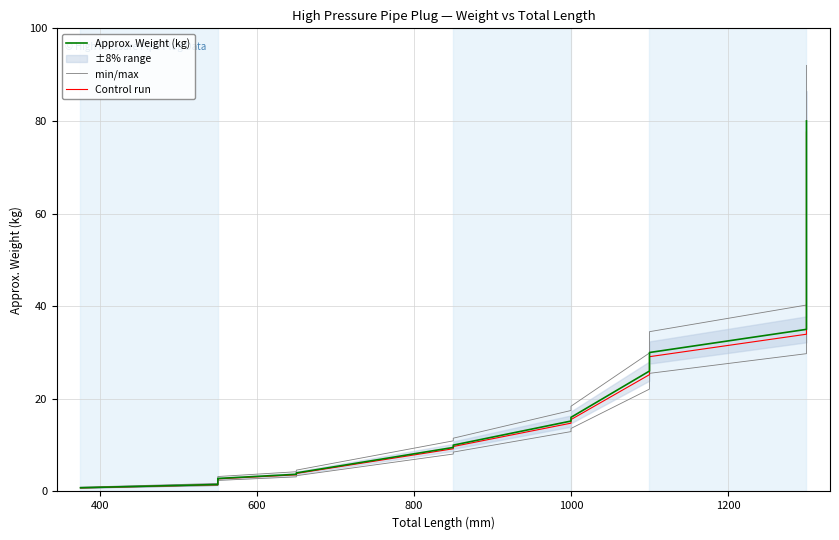

Count the number of categories in the chart.

18